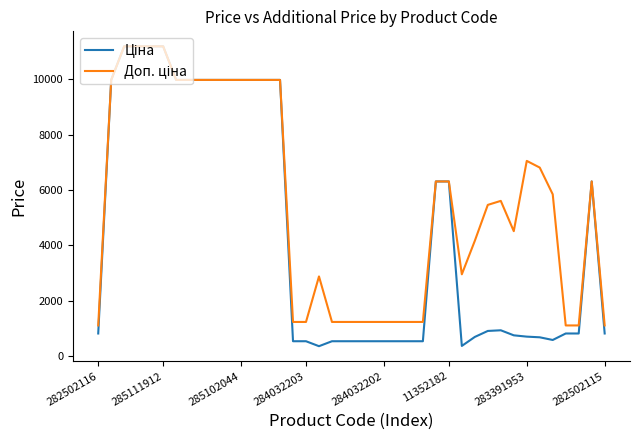

What is the smallest value displayed?

359.9